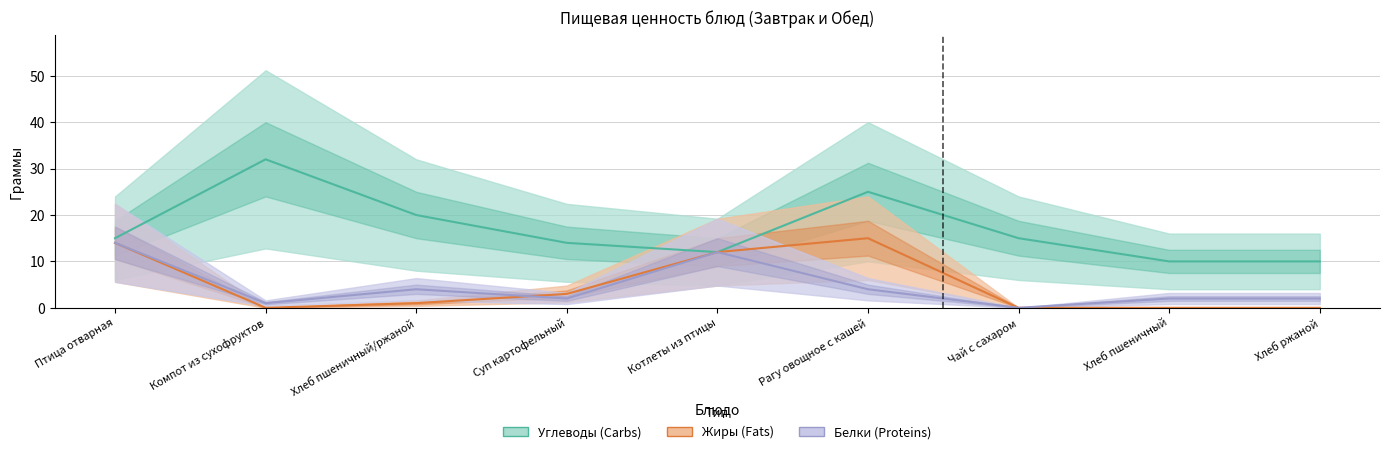

Is the value of Белки (Proteins) at Котлеты из птицы greater than the value of Углеводы (Carbs) at Хлеб ржаной?

Yes